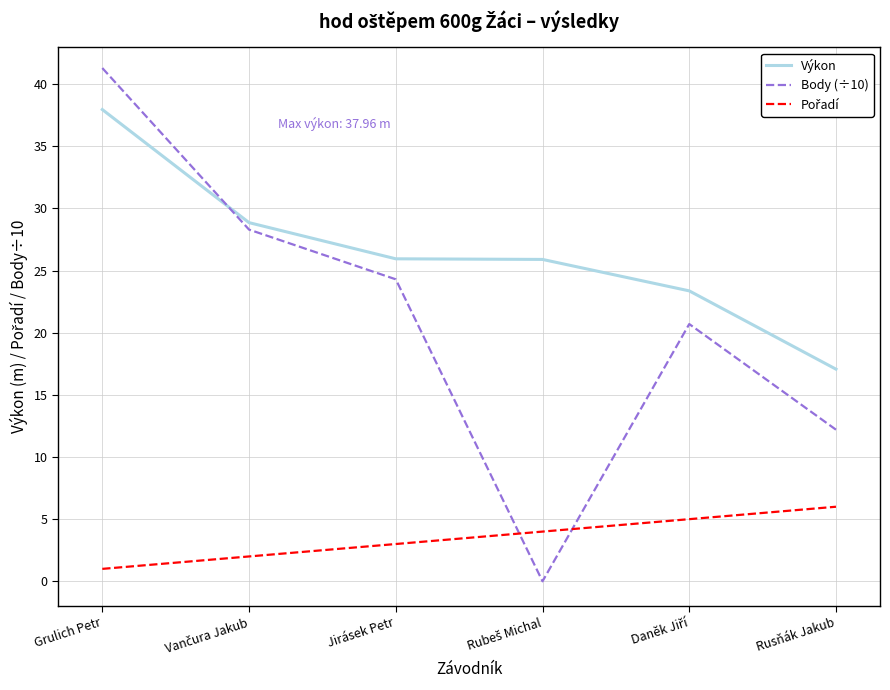

Which series has the widest spread of values?

Body (÷10)